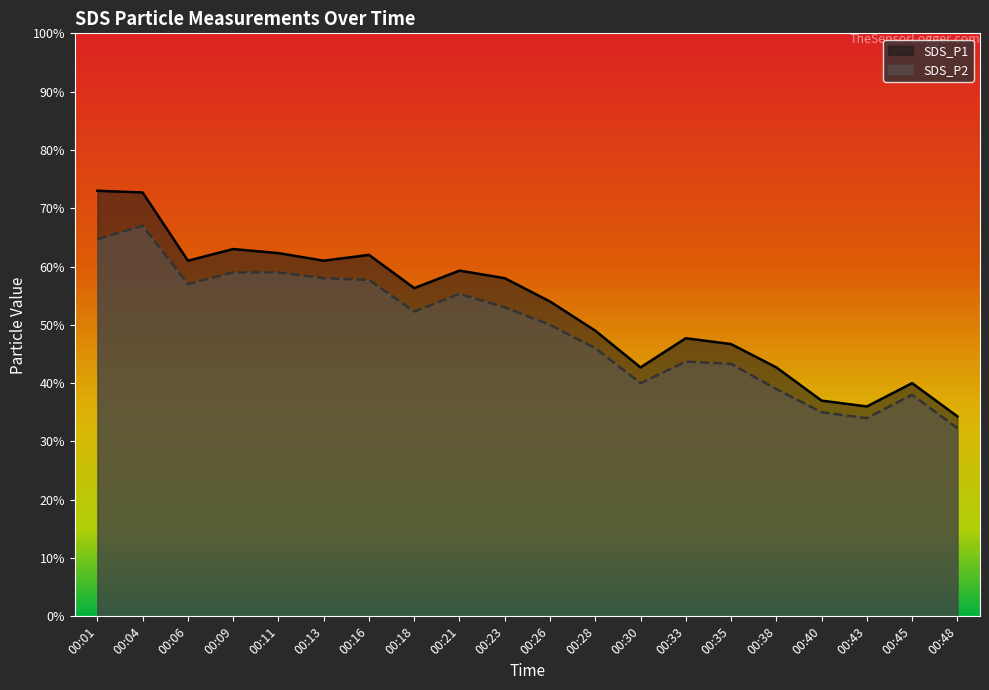

True or false: SDS_P1 and SDS_P2 intersect in this chart.

False